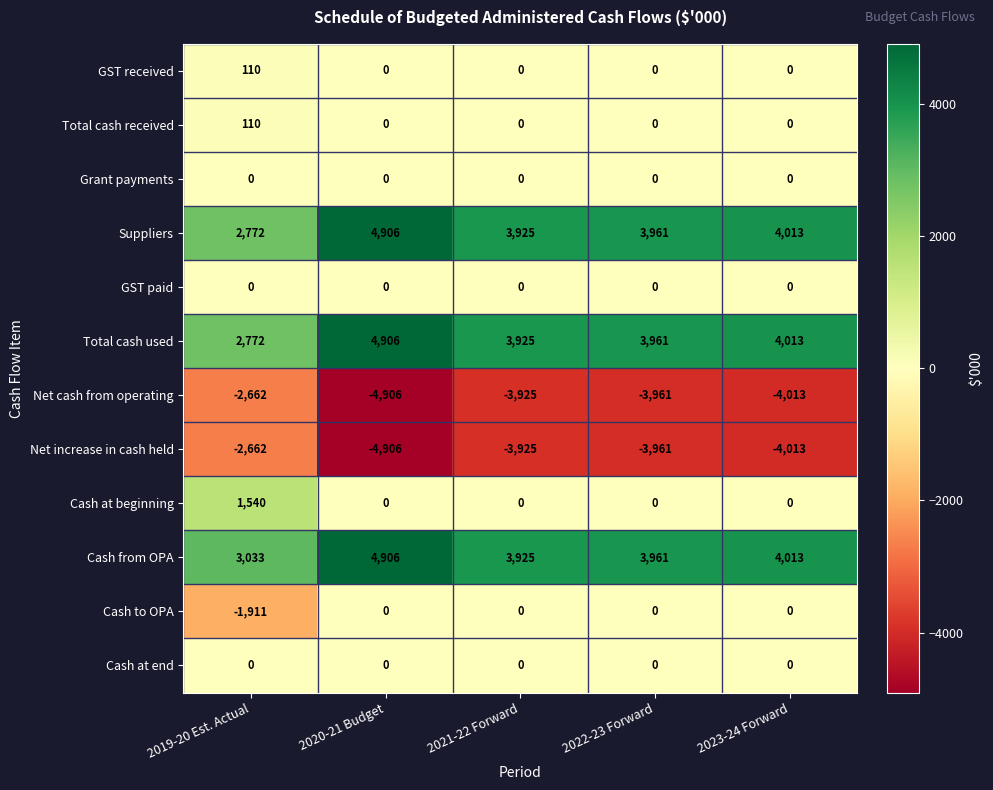

At how many categories does at least one series exceed 3062?

4